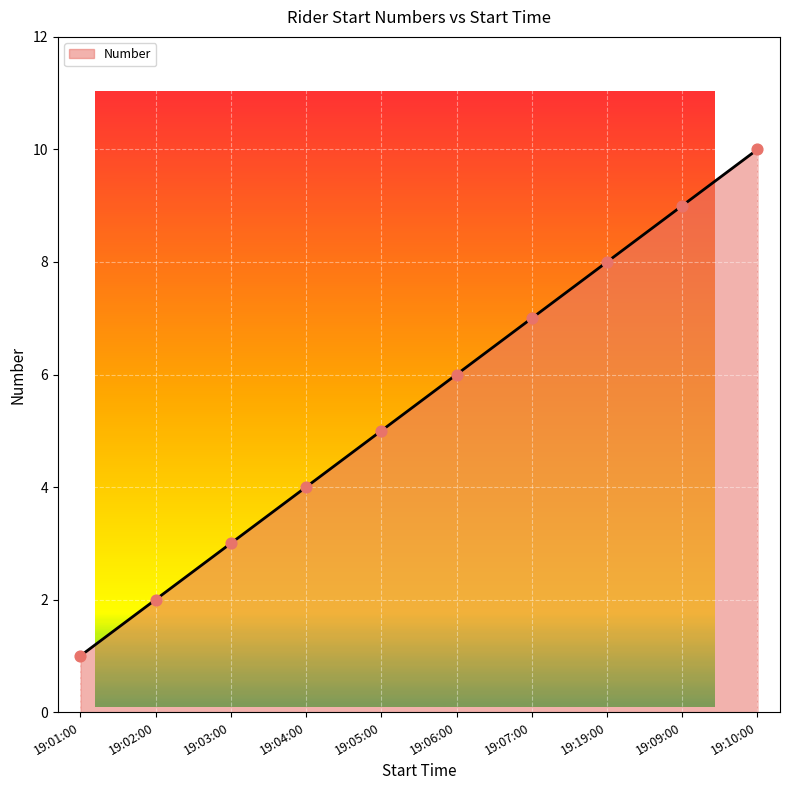

What is the change in value from 19:19:00 to 19:09:00?

+1